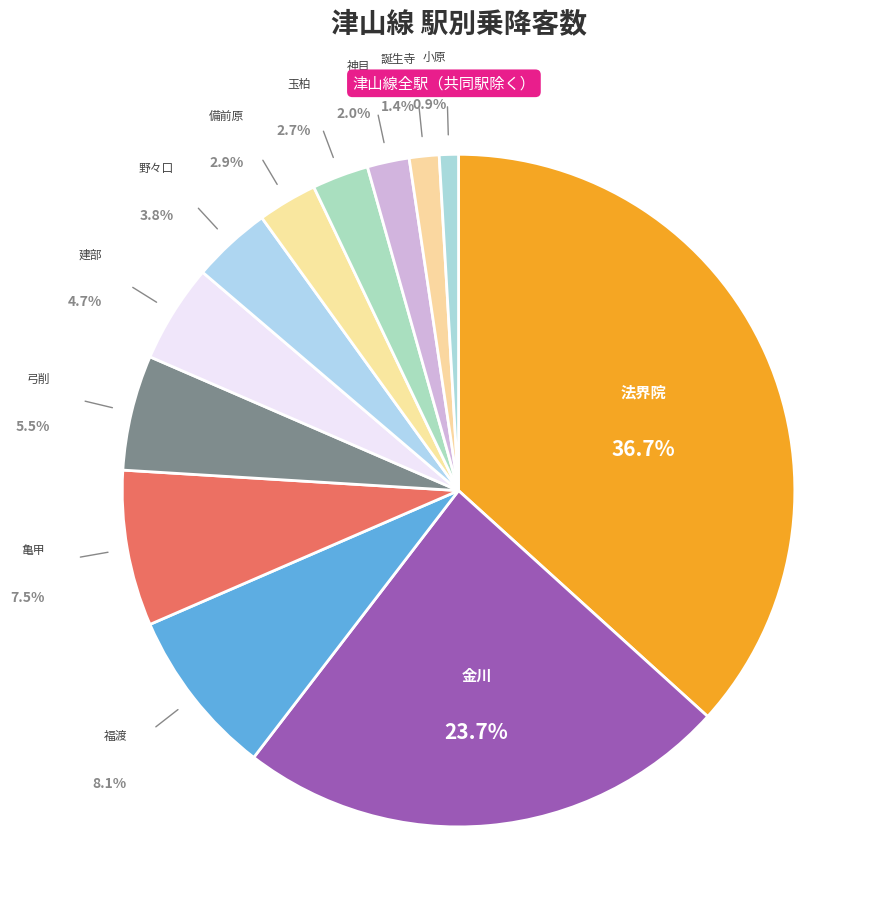

Count the number of slices in the pie.

12